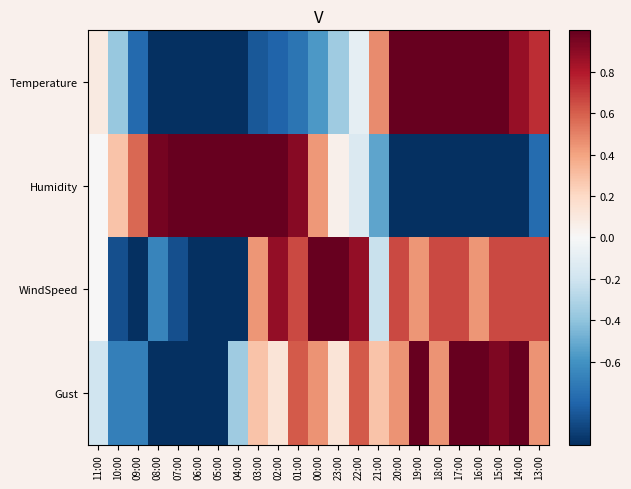

What is the maximum value shown in the chart?

1.0